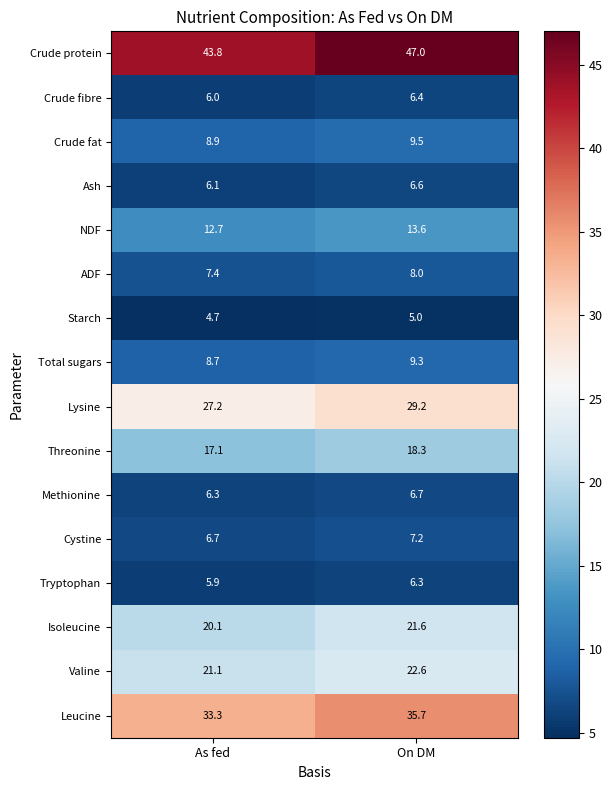

What is the highest value of the Tryptophan series?

6.3